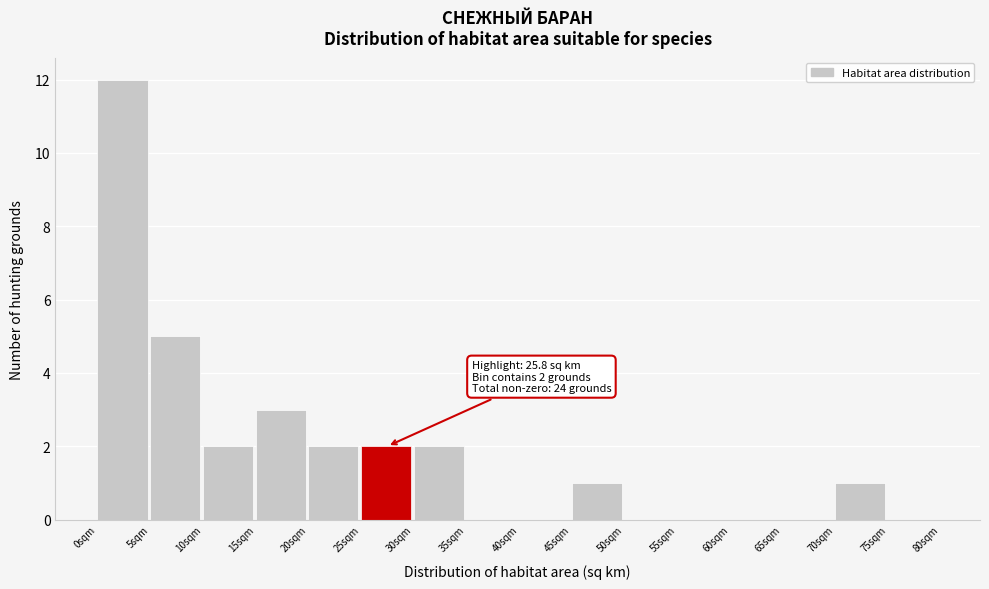

Which range on the x-axis has the tallest bar?

0 to 5